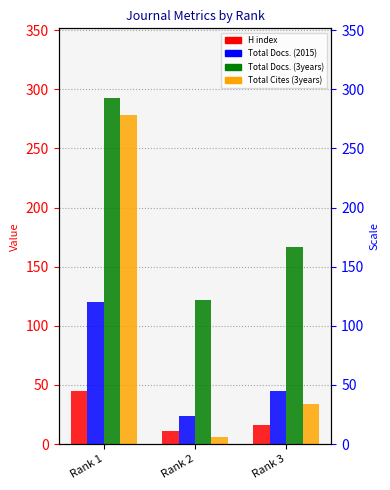

Which has a higher value, Rank 2 or Rank 1?

Rank 1